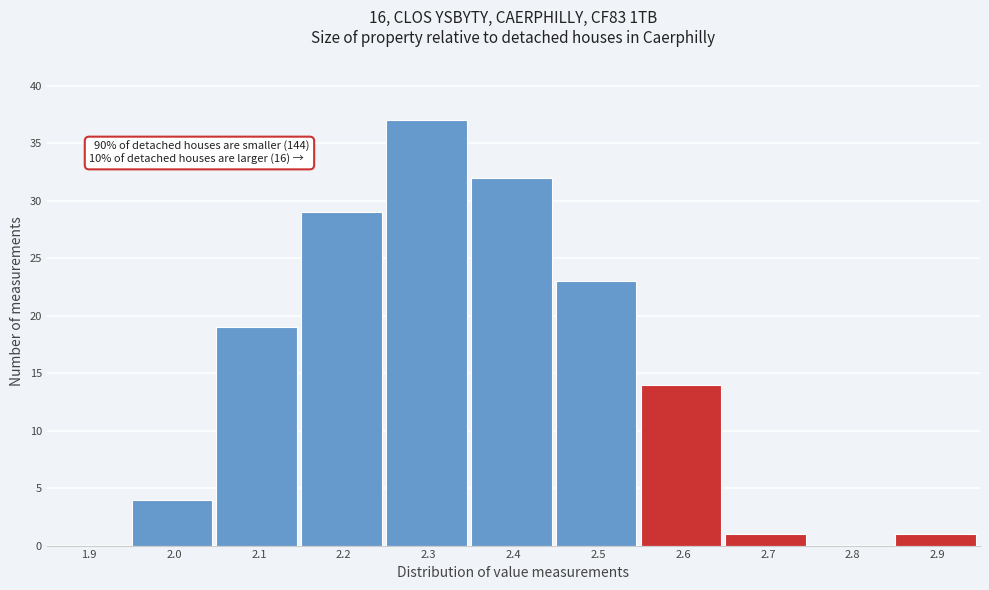

Reading left to right, transcribe all the data shown in this chart.

1.9=0	2.0=4	2.1=19	2.2=29	2.3=37	2.4=32	2.5=23	2.6=14	2.7=1	2.8=0	2.9=1